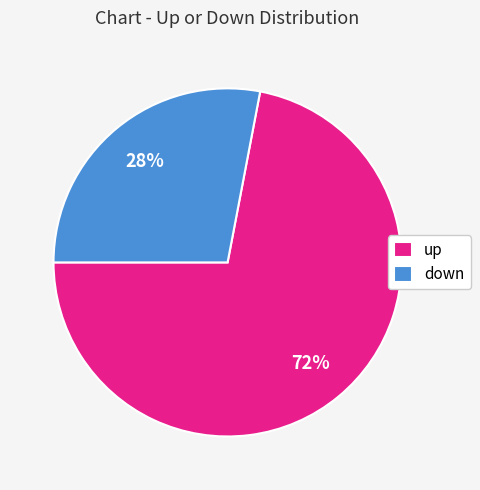

Which has a higher value, down or up?

up